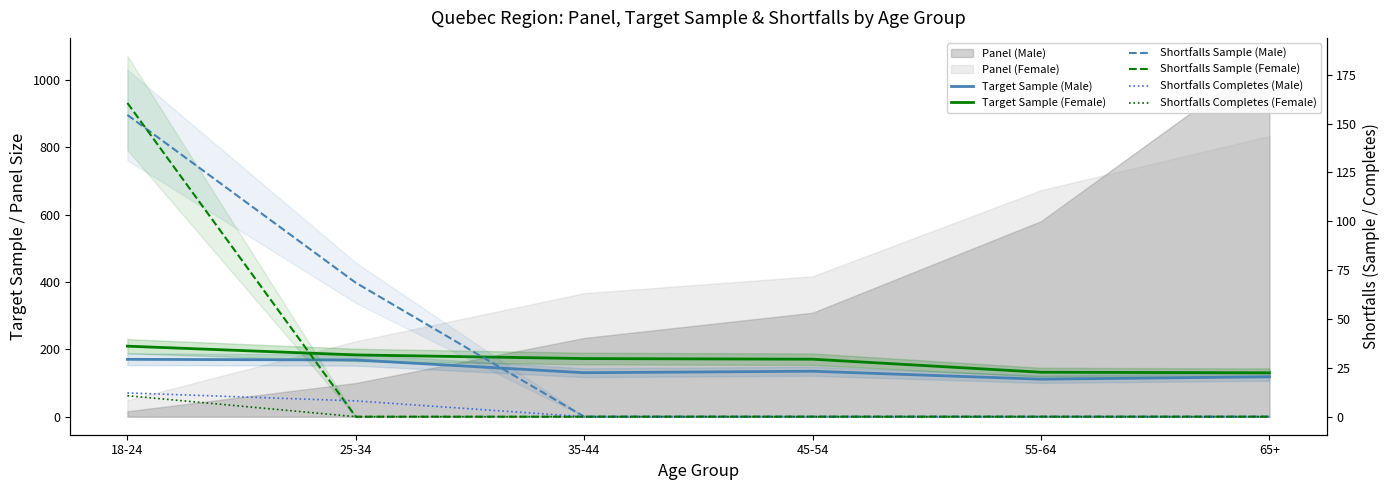

Reading left to right, what are all the values shown in this chart?

Target Sample (Male): 170.4	168.5	130.6	135.1	111.4	118.6
Target Sample (Female): 209.5	183.5	172.7	170.8	132.1	130.4
Shortfalls Sample (Male): 154.4	68.5	0.0	0.0	0.0	0.0
Shortfalls Sample (Female): 160.5	0.0	0.0	0.0	0.0	0.0
Shortfalls Completes (Male): 12.2	8.1	0.0	0.0	0.0	0.0
Shortfalls Completes (Female): 10.7	0.0	0.0	0.0	0.0	0.0